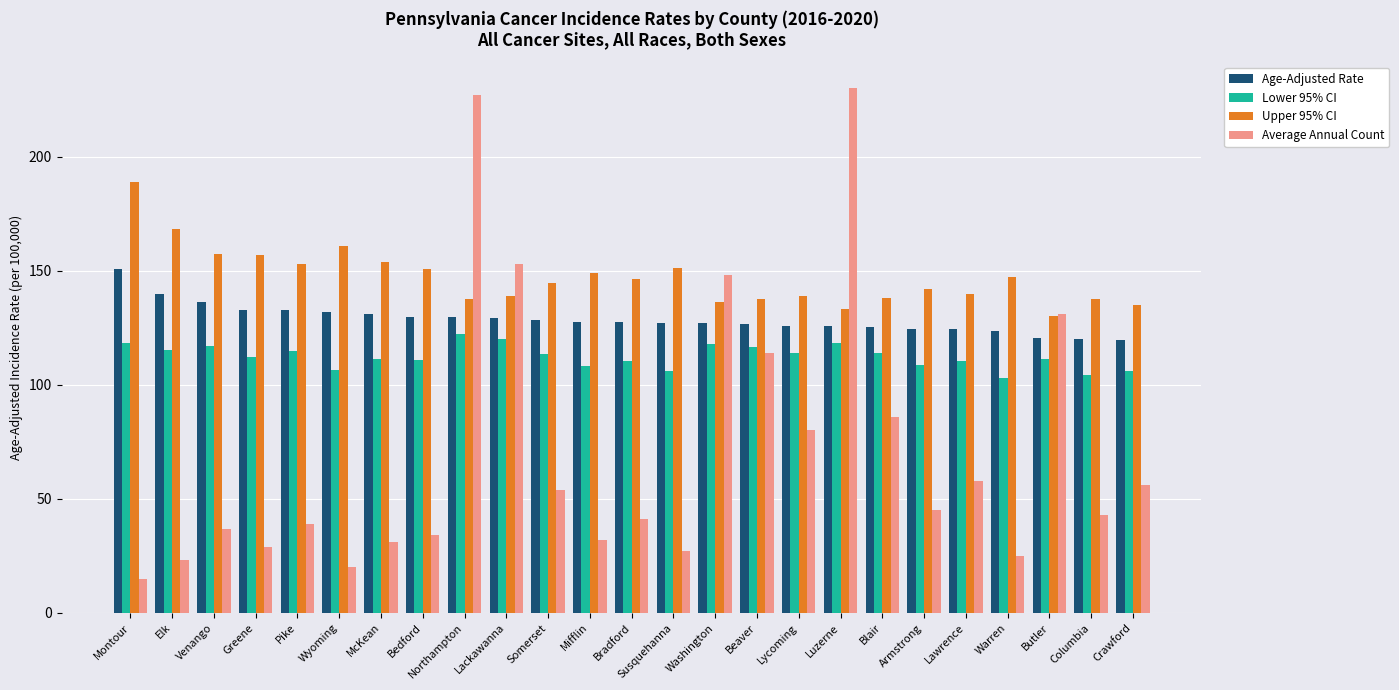

What is the sum of all Average Annual Count values?

1778.0